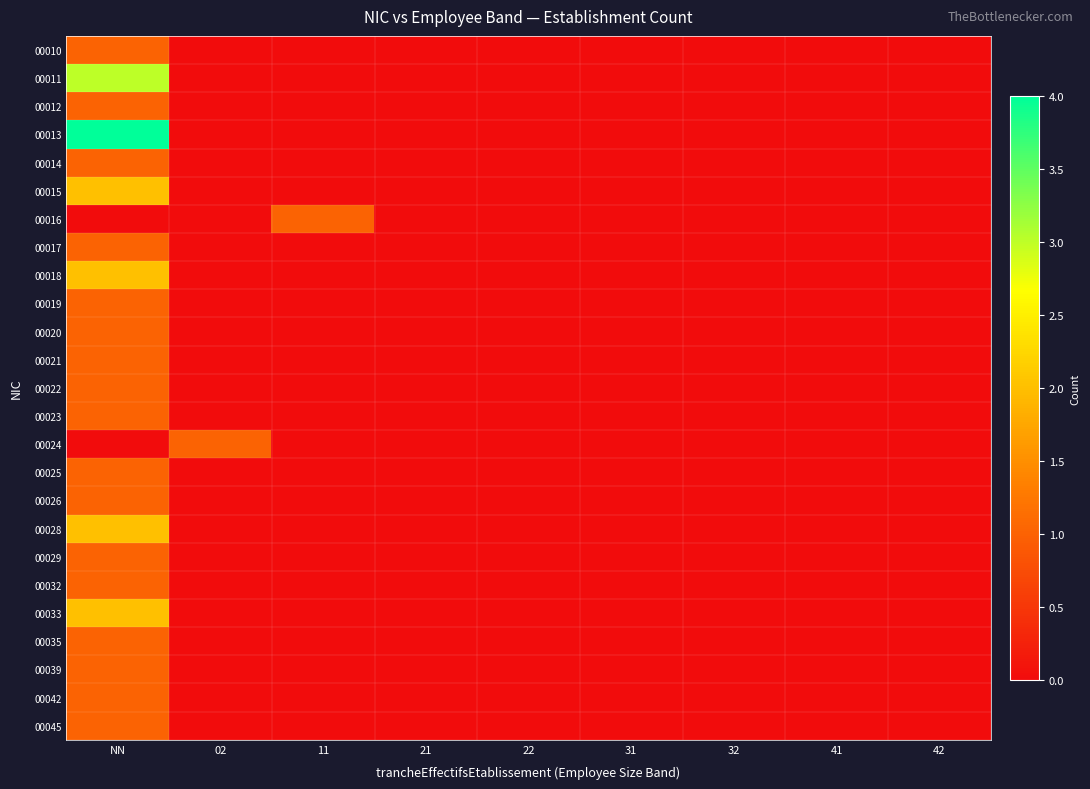

At 02, list the series in order from largest to smallest.

00024, 00010, 00011, 00012, 00013, 00014, 00015, 00016, 00017, 00018, 00019, 00020, 00021, 00022, 00023, 00025, 00026, 00028, 00029, 00032, 00033, 00035, 00039, 00042, 00045